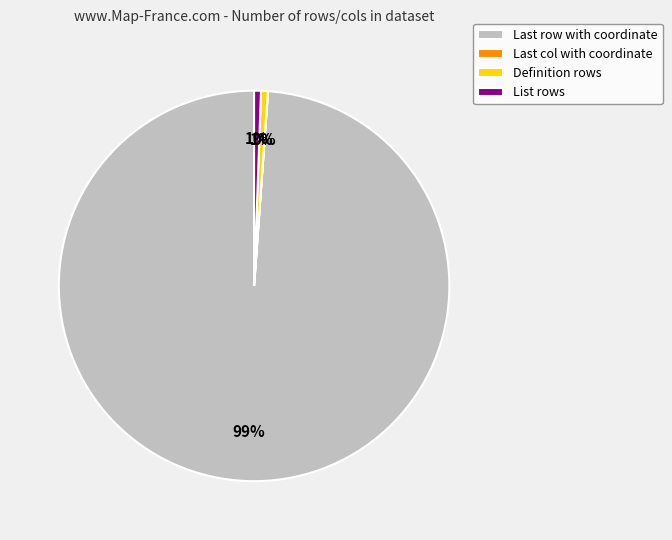

Which slice is the largest?

Last row with coordinate